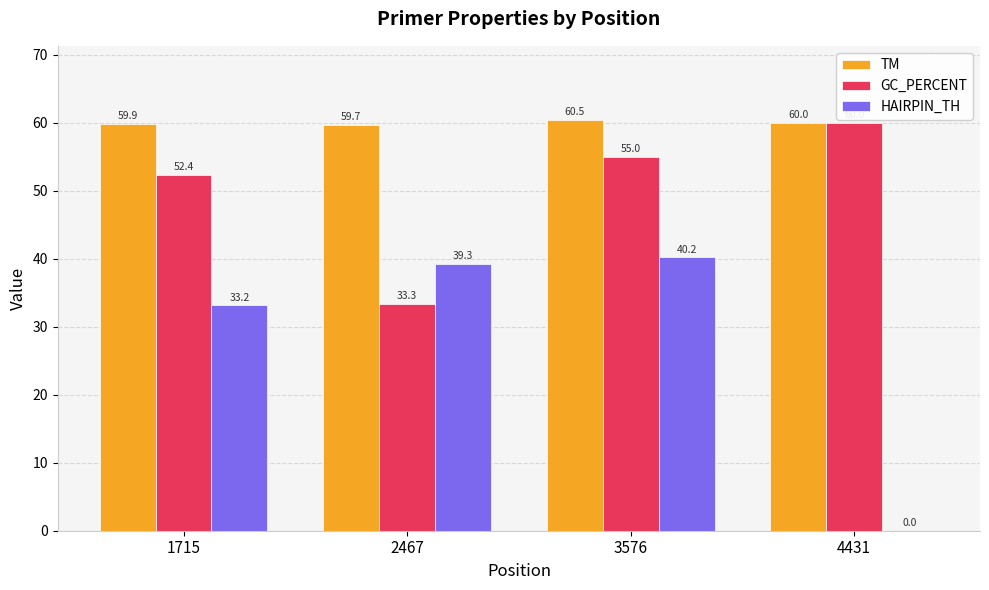

Which series changed the most between 1715 and 3576?

HAIRPIN_TH